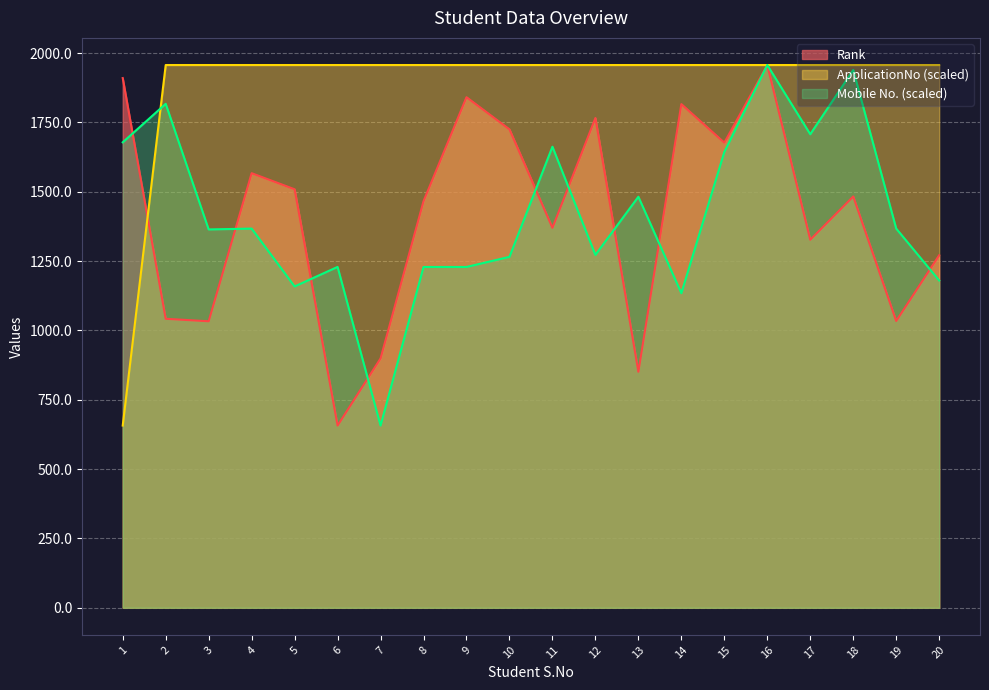

What are all the series names shown in the legend?

Rank, ApplicationNo (scaled), Mobile No. (scaled)